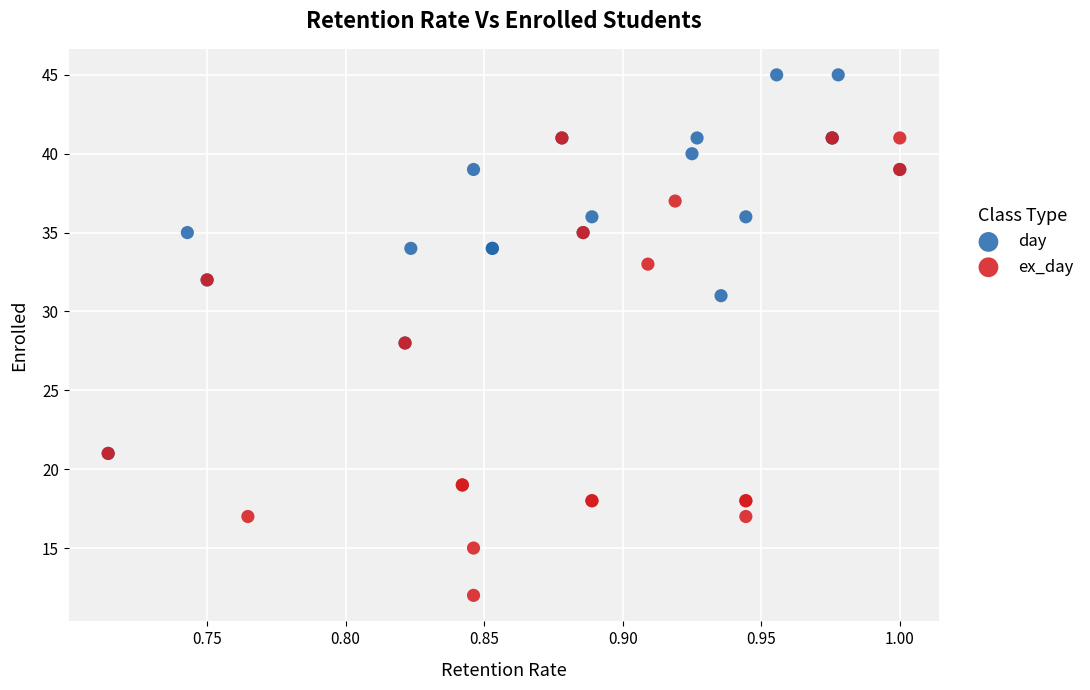

Which series contains the highest Y value?

day